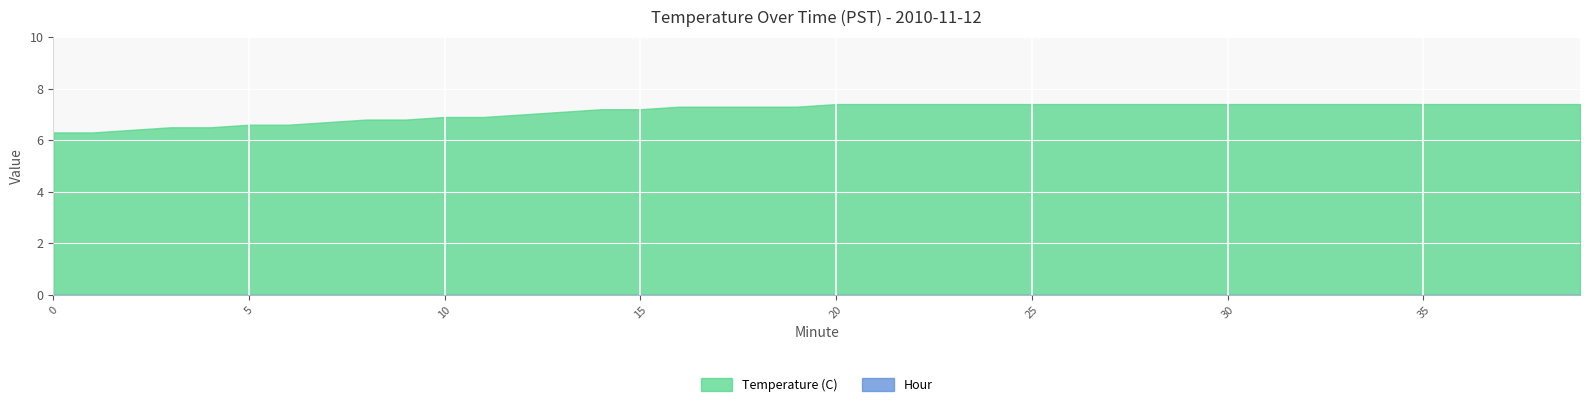

Reading right to left, transcribe all the data shown in this chart.

39=7.4	38=7.4	37=7.4	36=7.4	35=7.4	34=7.4	33=7.4	32=7.4	31=7.4	30=7.4	29=7.4	28=7.4	27=7.4	26=7.4	25=7.4	24=7.4	23=7.4	22=7.4	21=7.4	20=7.4	19=7.3	18=7.3	17=7.3	16=7.3	15=7.2	14=7.2	13=7.1	12=7.0	11=6.9	10=6.9	9=6.8	8=6.8	7=6.7	6=6.6	5=6.6	4=6.5	3=6.5	2=6.4	1=6.3	0=6.3